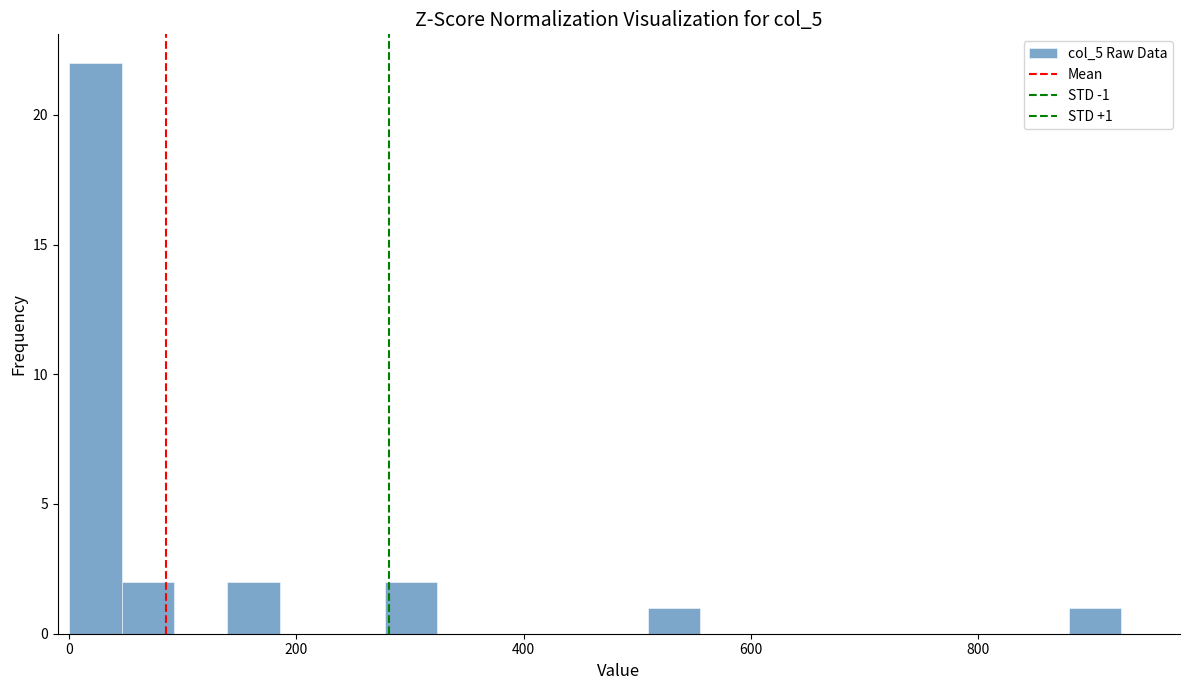

Around what value on the x-axis is the tallest bar? Give the approximate position of its centre, as read against the axis.

20